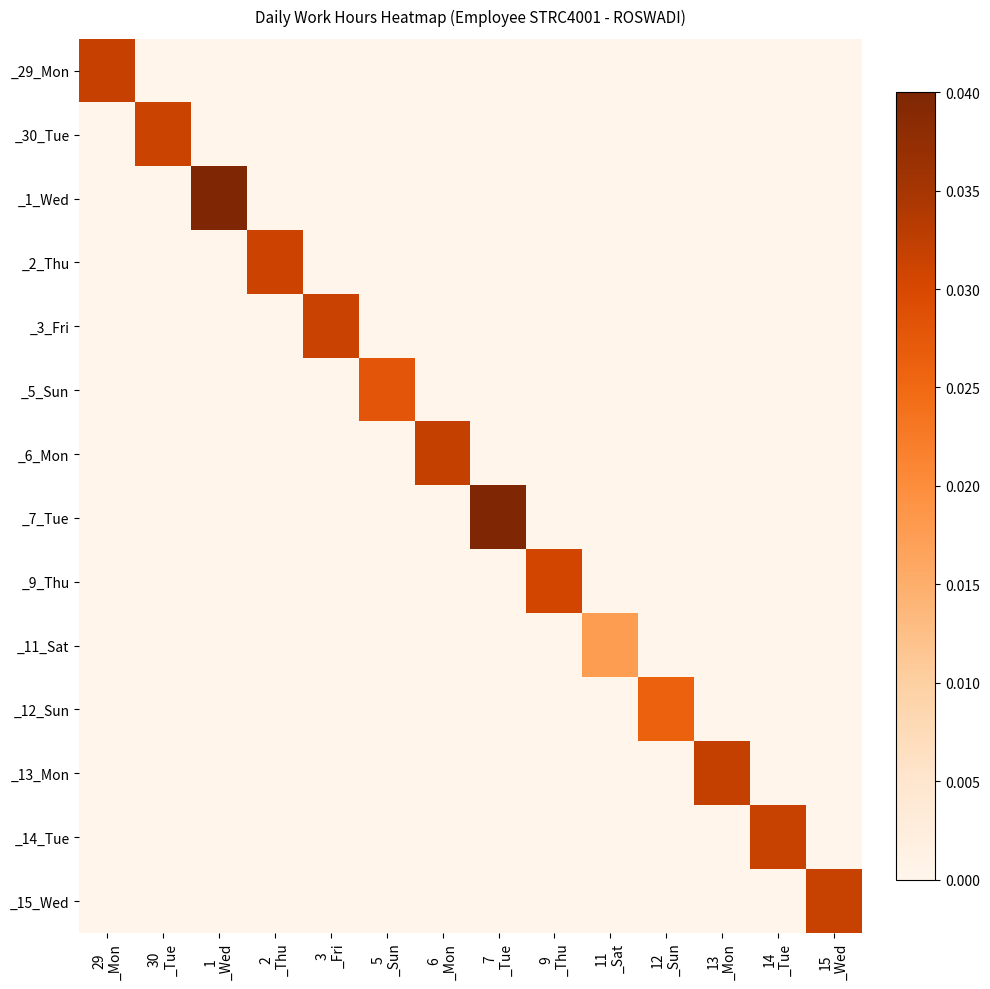

Which has a higher value, 15
_Wed or 1
_Wed?

15
_Wed